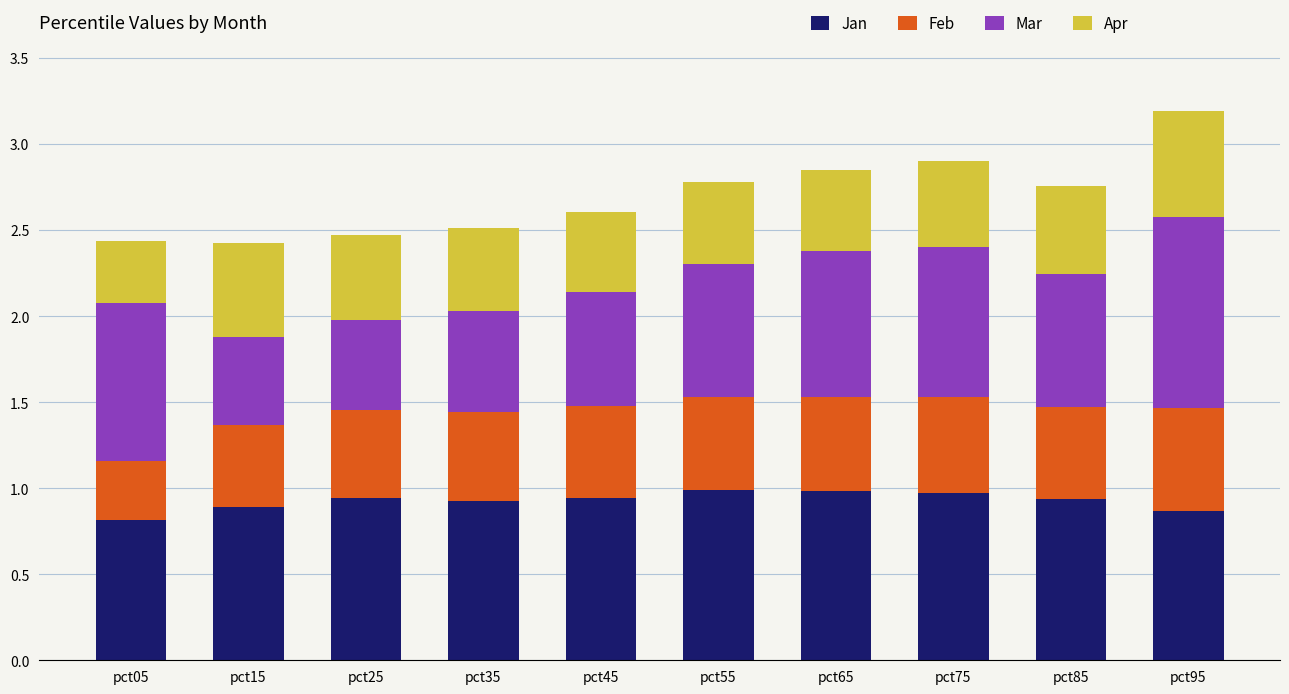

What is the maximum value for Jan?

1.0